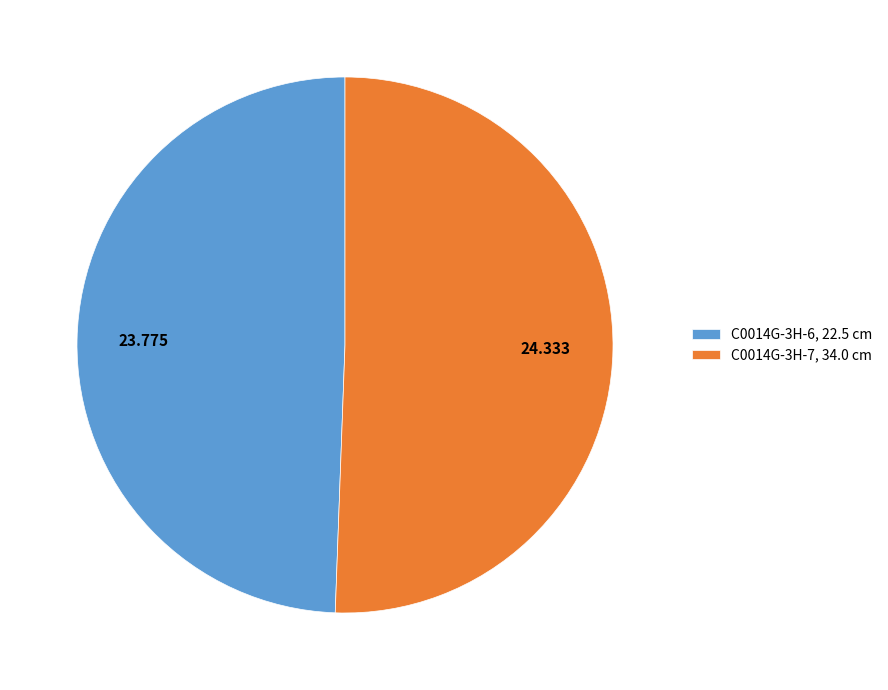

The C0014G-3H-6, 22.5 cm slice represents 49% of the pie. True or false?

True